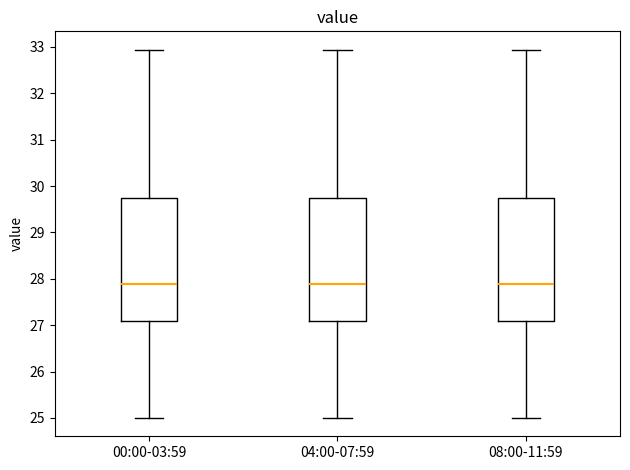

Reading left to right, read every box against the y-axis: the position of its median line, the range the box covers, and the ends of its whiskers. The values are not printed on the chart, so give them approximately, as read against the axis.

00:00-03:59: median 27.9, box 27.1 to 29.7, whiskers 25.0 to 32.9
04:00-07:59: median 27.9, box 27.1 to 29.7, whiskers 25.0 to 32.9
08:00-11:59: median 27.9, box 27.1 to 29.7, whiskers 25.0 to 32.9